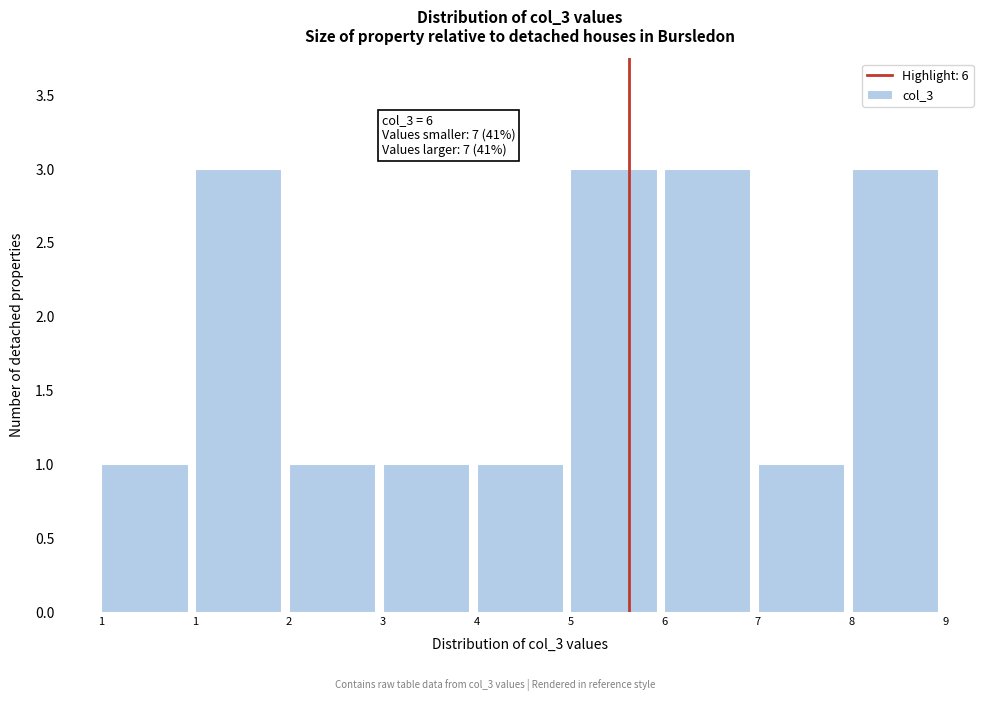

How many bars are there in total?

9